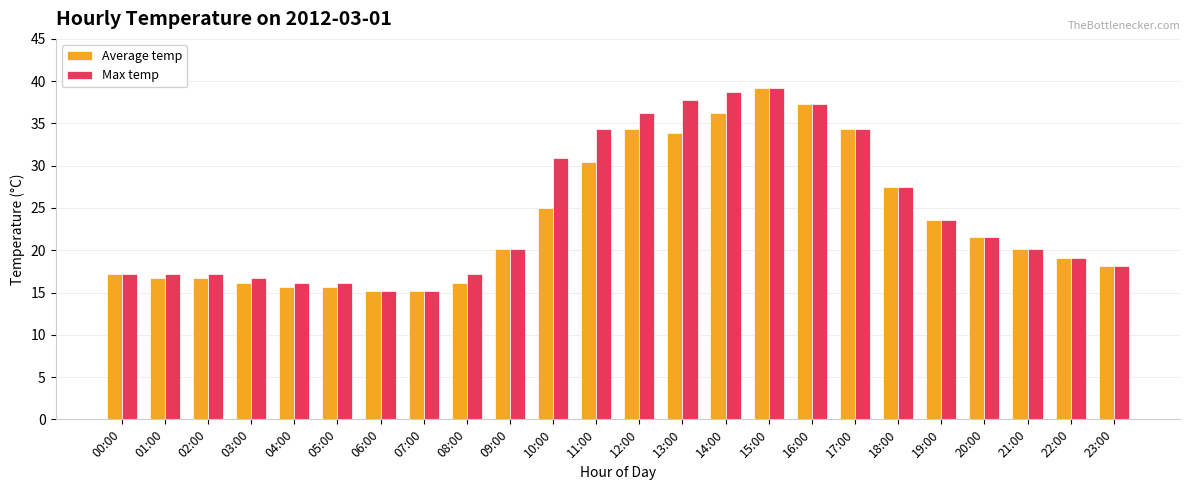

Count the number of data series in this chart.

2